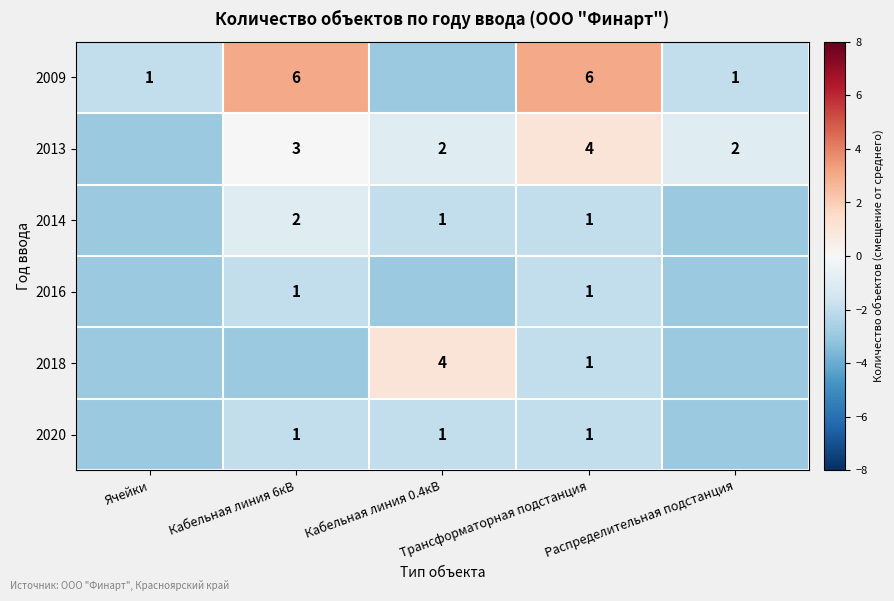

What is the difference between the second highest and second lowest values in the 2014 series?

1